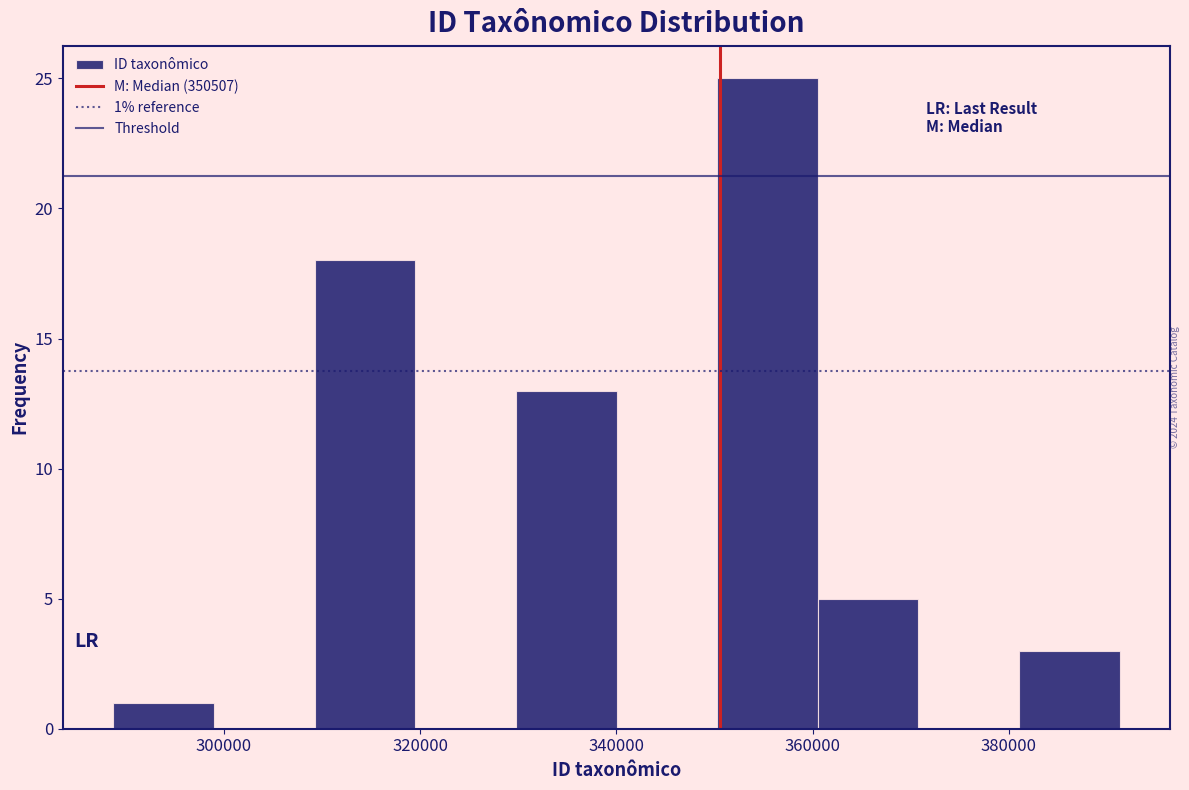

Over which range of the x-axis is the bar tallest?

350000 to 360000